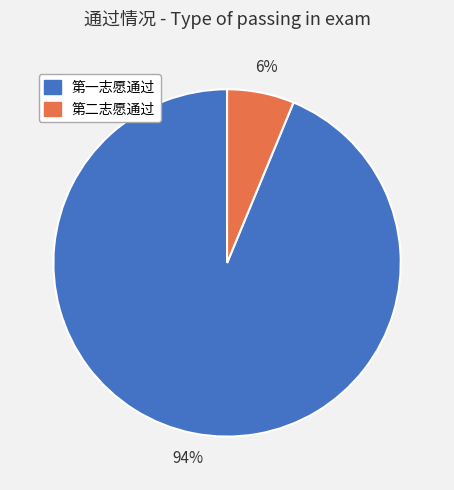

To the nearest percent, what is the combined percentage of 第二志愿通过 and 第一志愿通过?

100%